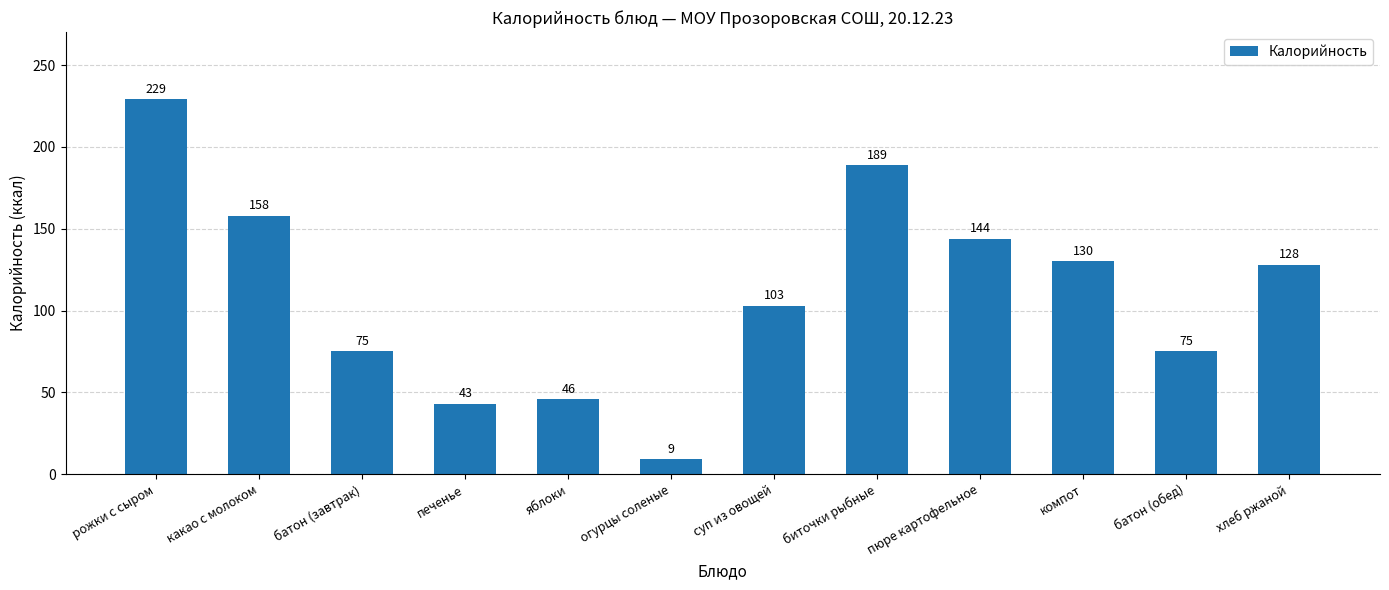

Reading left to right, extract all data points from this chart.

рожки с сыром=229	какао с молоком=158	батон (завтрак)=75	печенье=43	яблоки=46	огурцы соленые=9	суп из овощей=103	биточки рыбные=189	пюре картофельное=144	компот=130	батон (обед)=75	хлеб ржаной=128